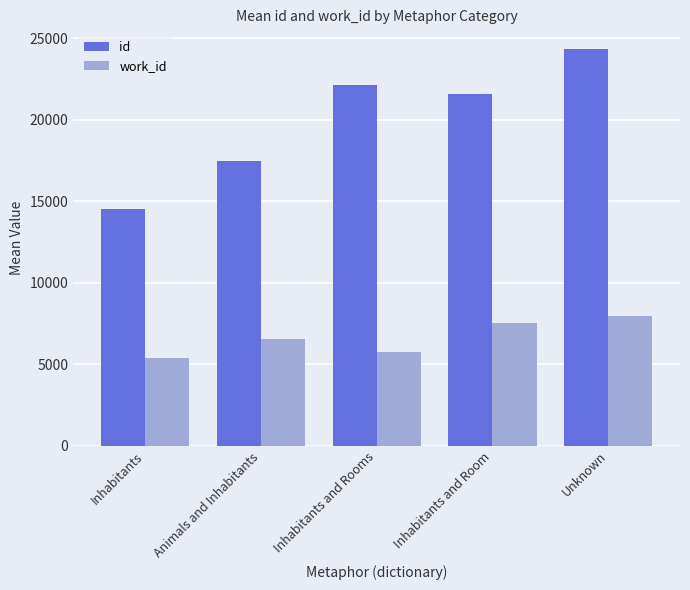

What position from the right is Animals and Inhabitants?

4